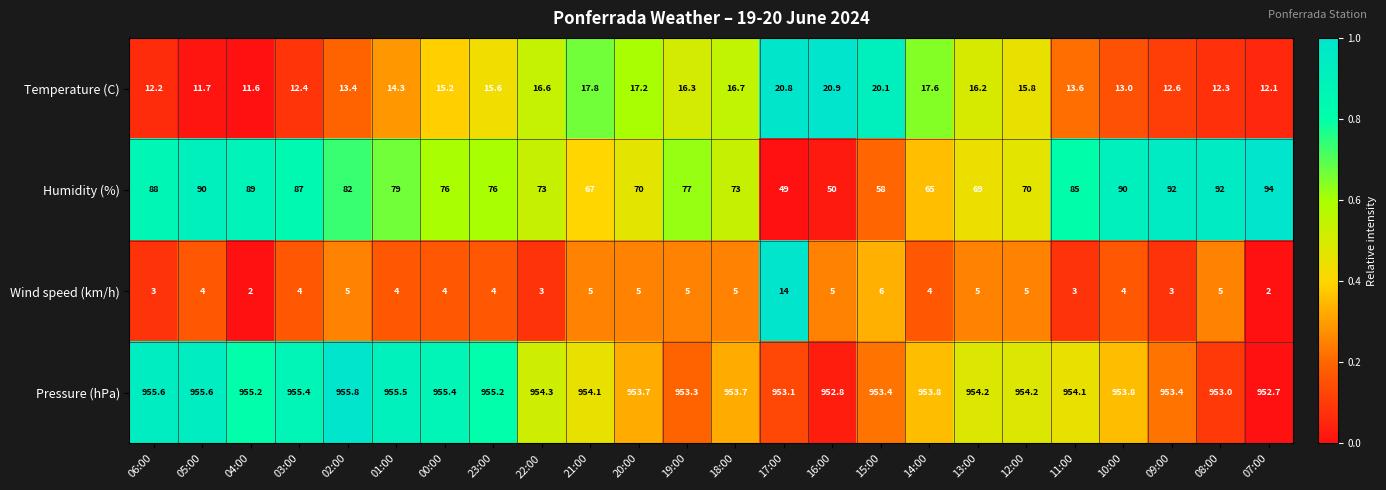

Is it true that Wind speed (km/h) equals 4.0 at 00:00?

True